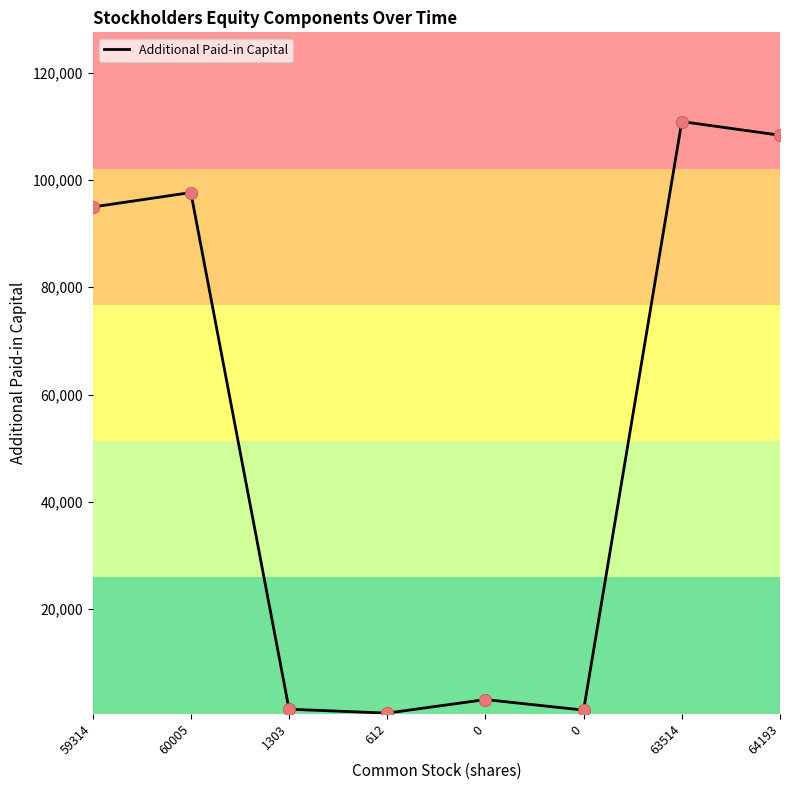

Approximately how many times larger is the value at 59314 compared to 0?

80.6